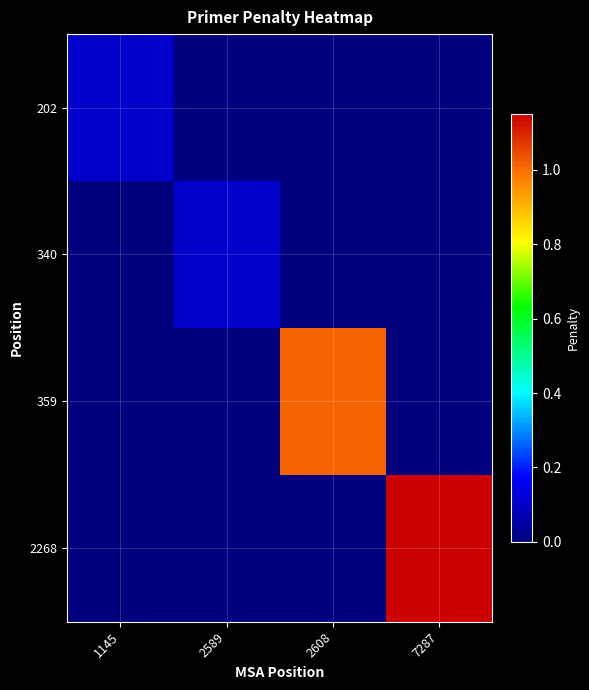

At how many categories does at least one series exceed 0?

4